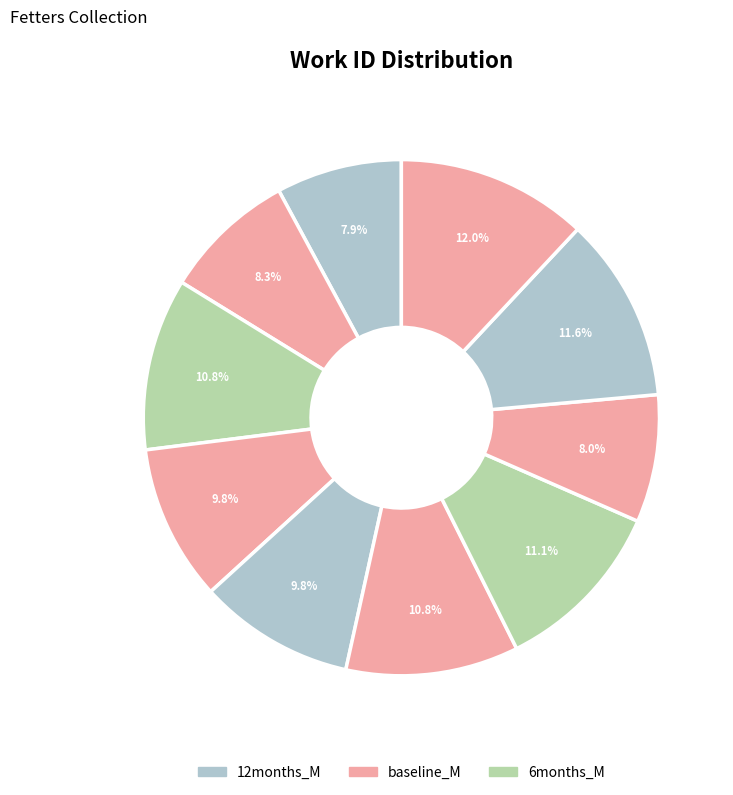

How many slices are in this pie chart?

10